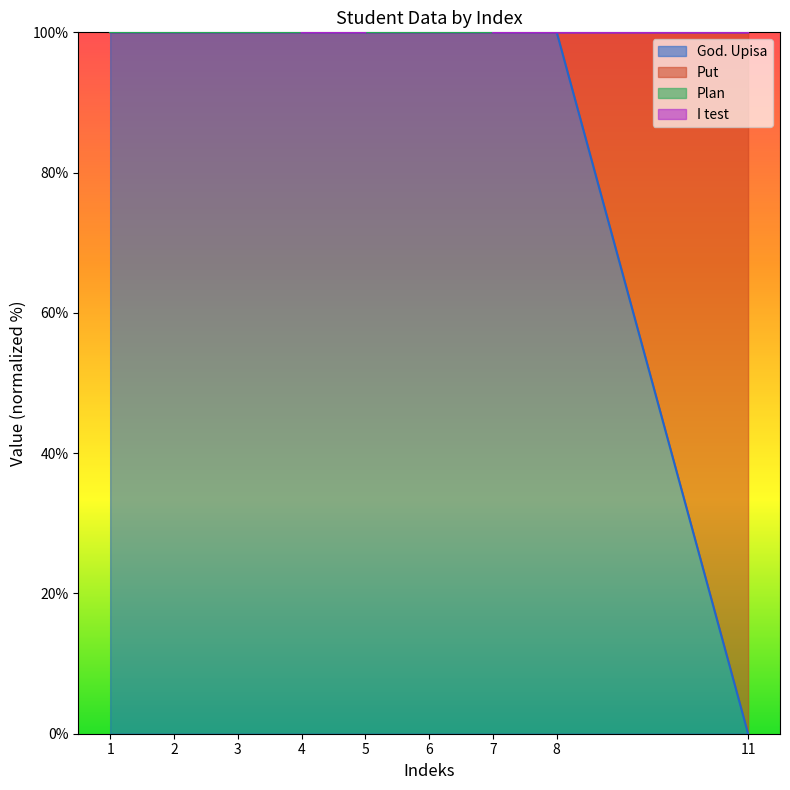

True or false: God. Upisa has a value of 153.4 at 2.

False